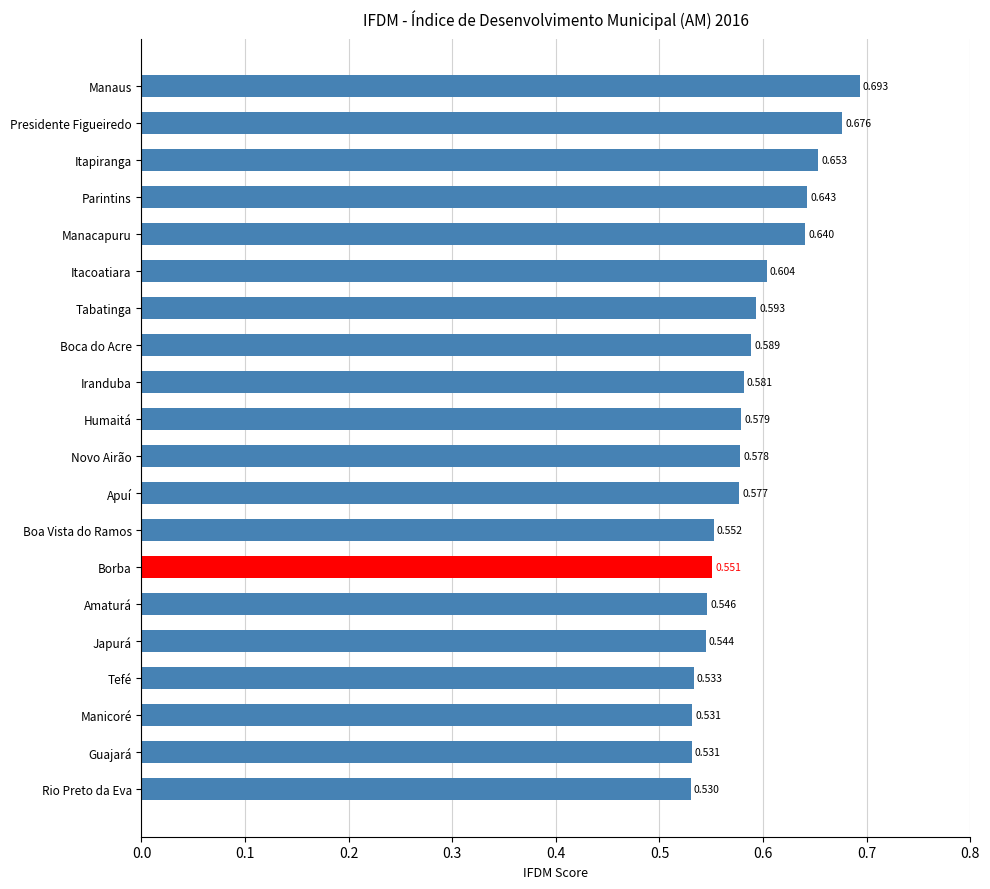

What is the label of the 3rd bar from the top?

Itapiranga